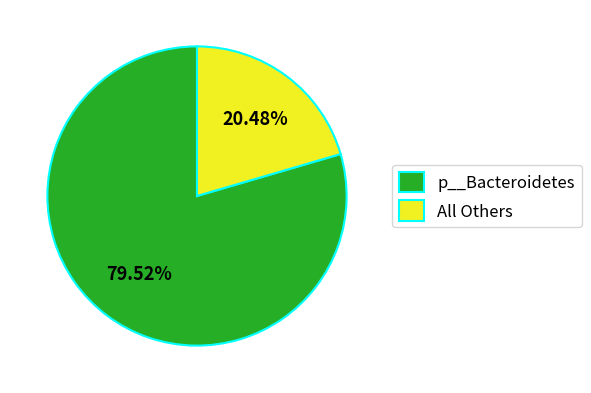

Combined, do All Others and p__Bacteroidetes account for over 50%?

Yes